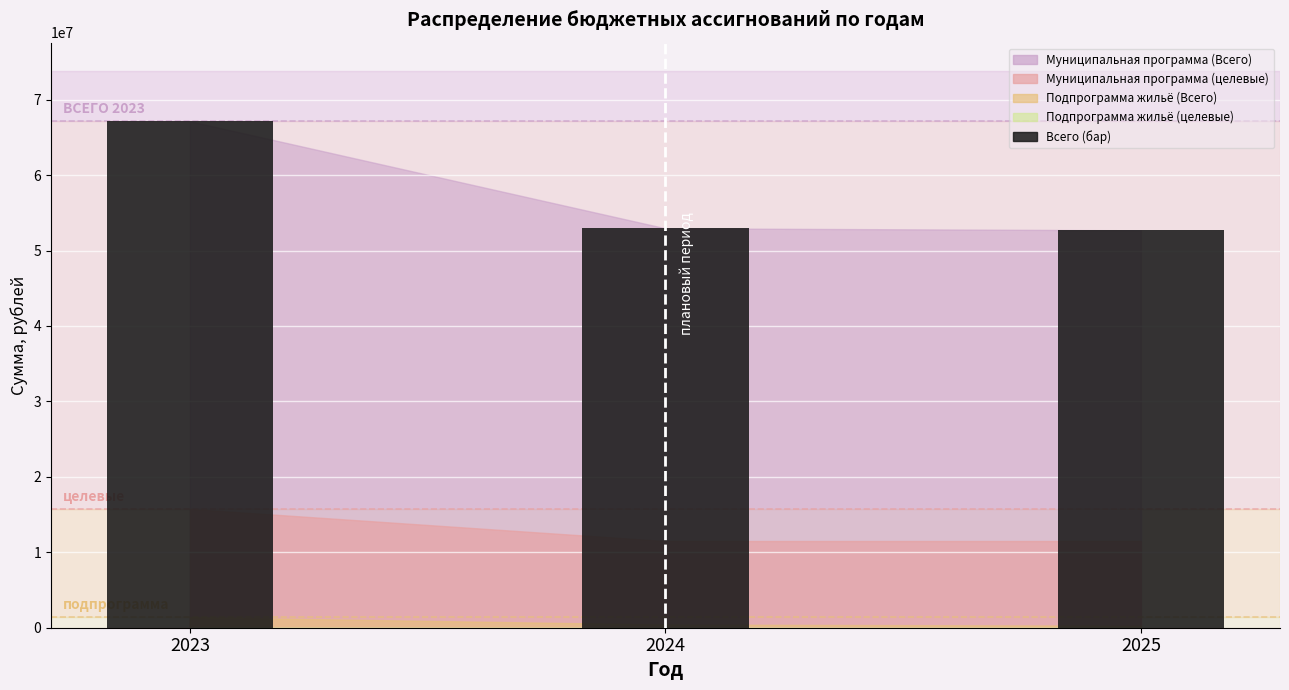

Approximately how many times larger is the value at 2024 compared to 2023?

0.8